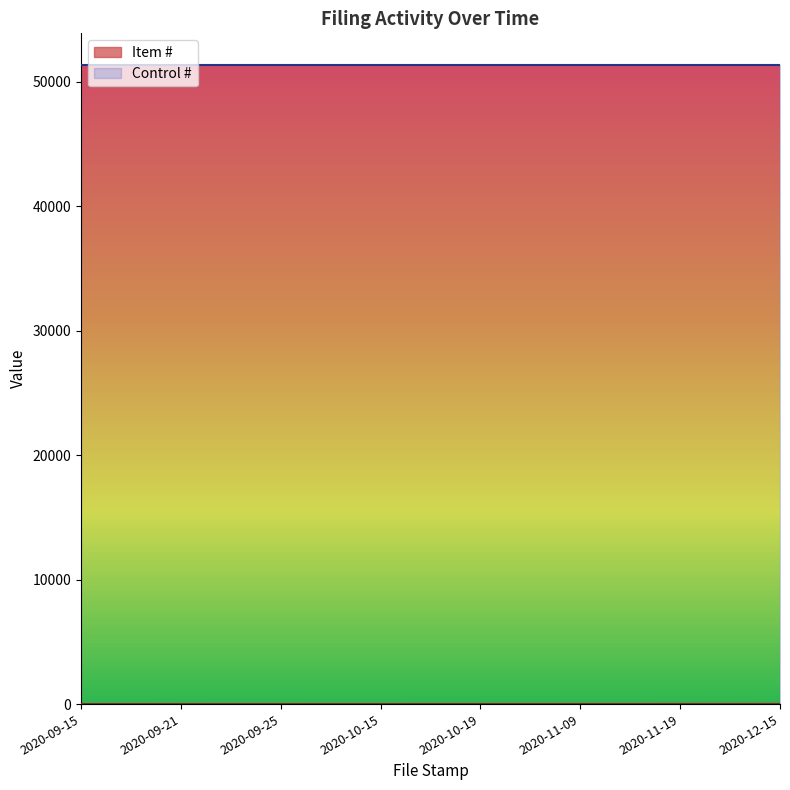

The chart shows a value of 10.3 at 2020-12-15. True or false?

True